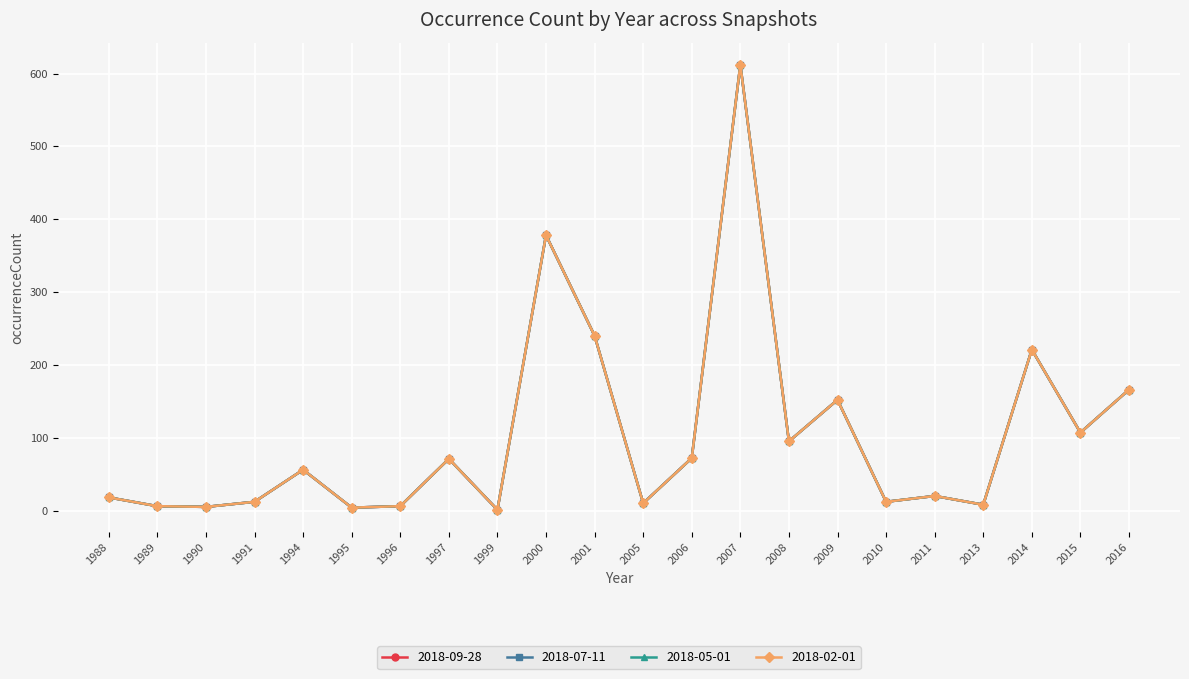

Reading right to left, transcribe all the data shown in this chart.

2018-09-28: 166	107	221	8	20	12	152	95	612	72	10	240	378	1	71	6	4	56	12	5	6	18
2018-07-11: 166	107	221	8	20	12	152	95	612	72	10	240	378	1	71	6	4	56	12	5	6	18
2018-05-01: 166	107	221	8	20	12	152	95	612	72	10	240	378	1	71	6	4	56	12	5	6	18
2018-02-01: 166	107	221	8	20	12	152	95	612	72	10	240	378	1	71	6	4	56	12	5	6	18